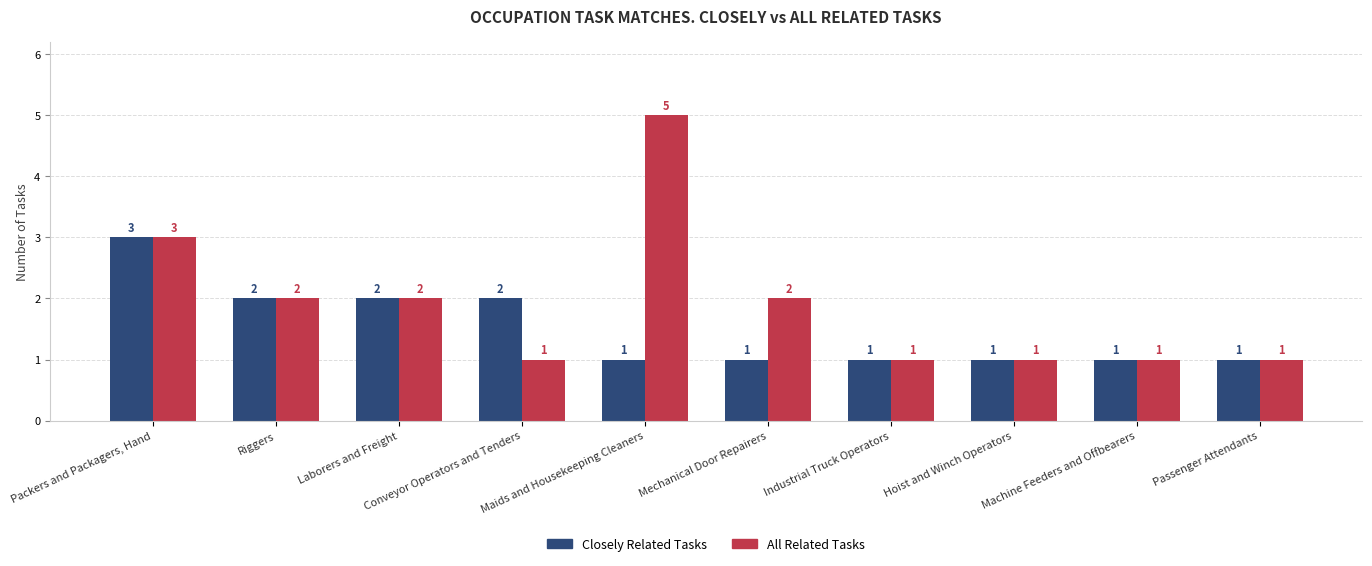

List the series in order of their overall mean, lowest first.

Closely Related Tasks, All Related Tasks